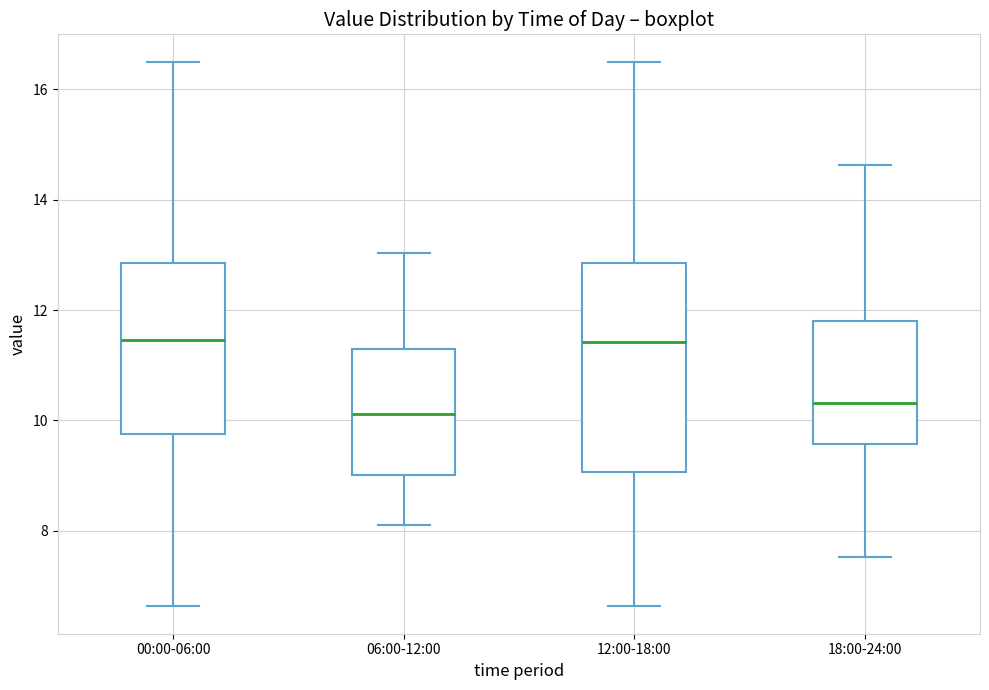

Reading left to right, transcribe this box plot: for each box, give where its median line is, the range the box spans, and where its two whiskers end, as read against the y-axis. The values are not printed on the chart, so give them approximately, as read against the axis.

00:00-06:00: median 11.4, box 9.8 to 12.8, whiskers 6.6 to 16.6
06:00-12:00: median 10.2, box 9.0 to 11.2, whiskers 8.2 to 13.0
12:00-18:00: median 11.4, box 9.0 to 12.8, whiskers 6.6 to 16.6
18:00-24:00: median 10.4, box 9.6 to 11.8, whiskers 7.6 to 14.6